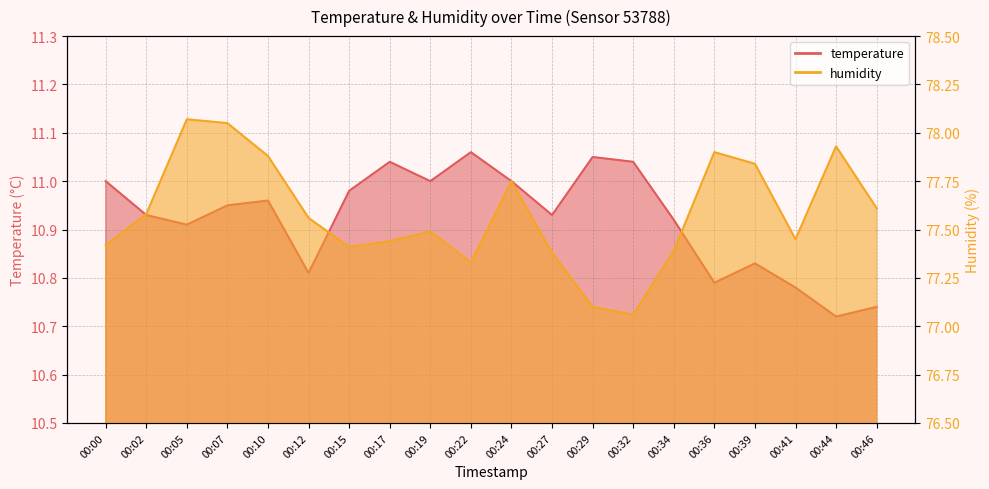

Is it true that humidity equals 77.5 at 00:41?

True